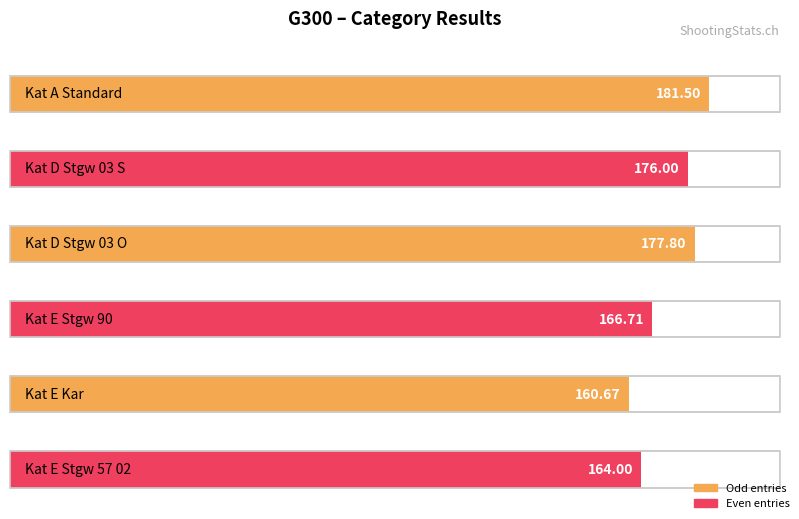

At which label does the data first exceed 166?

Kat A Standard